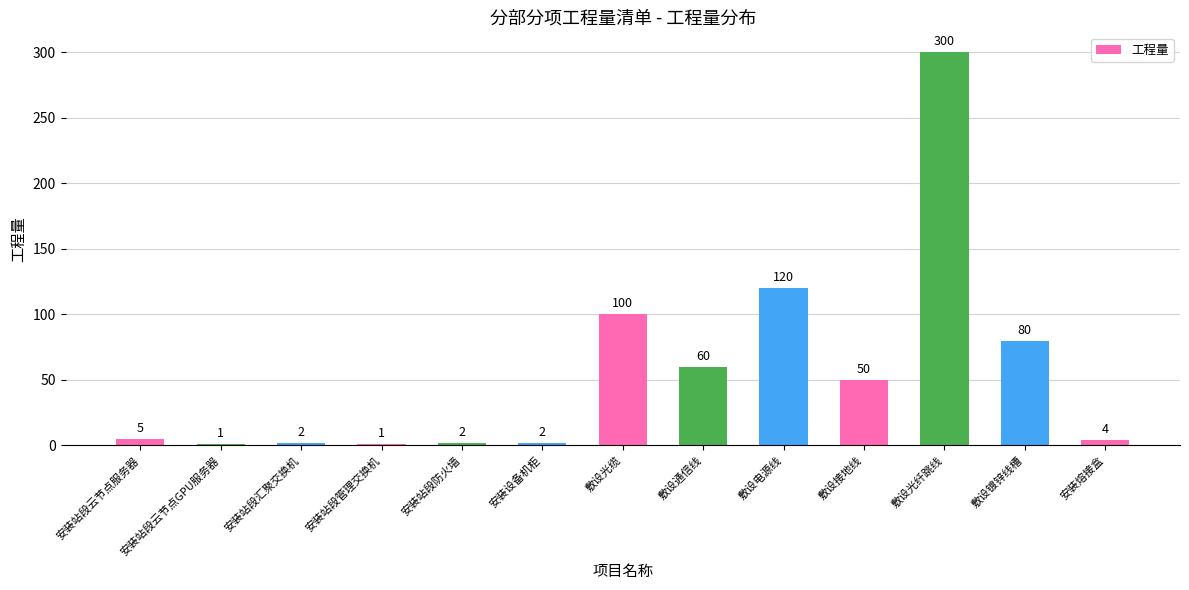

What is the difference between the values at 安装熔接盒 and 安装站段云节点服务器?

1